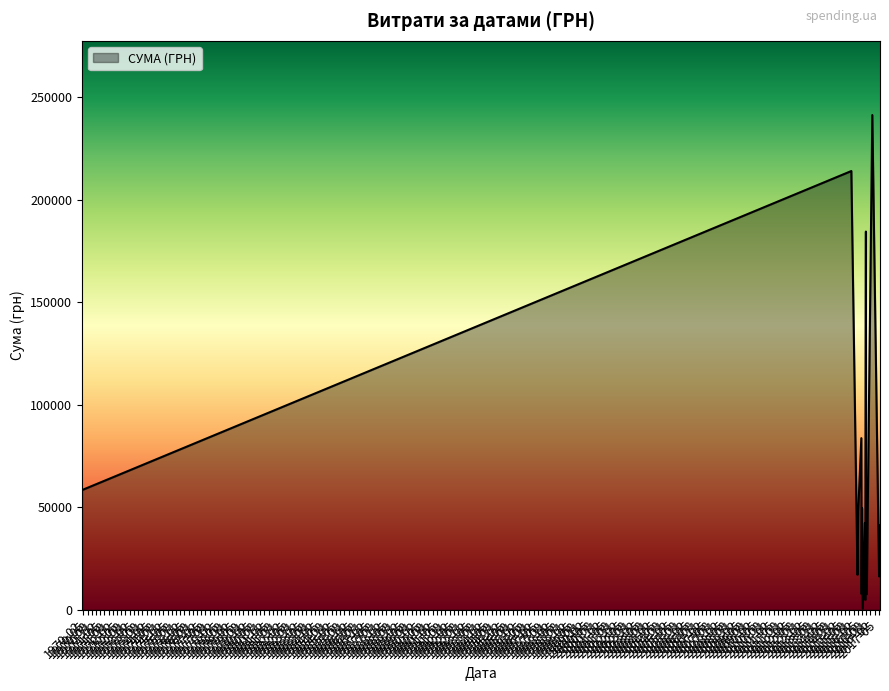

What is the difference between the maximum and minimum values?

240730.0